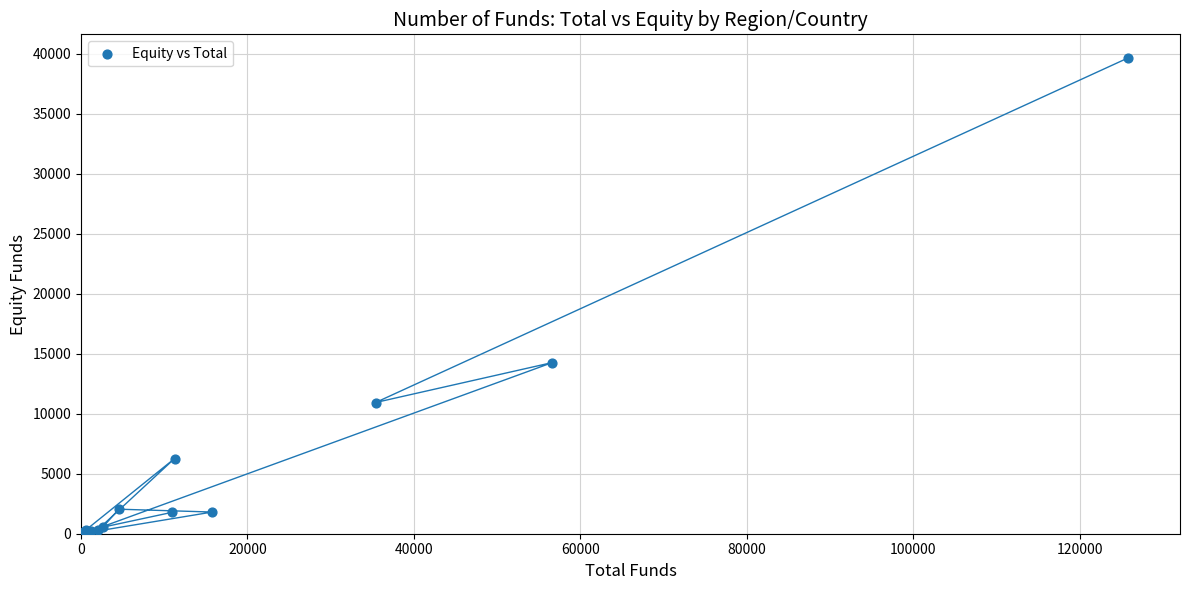

What Y value in the scatter plot is closest to 19829?

14275